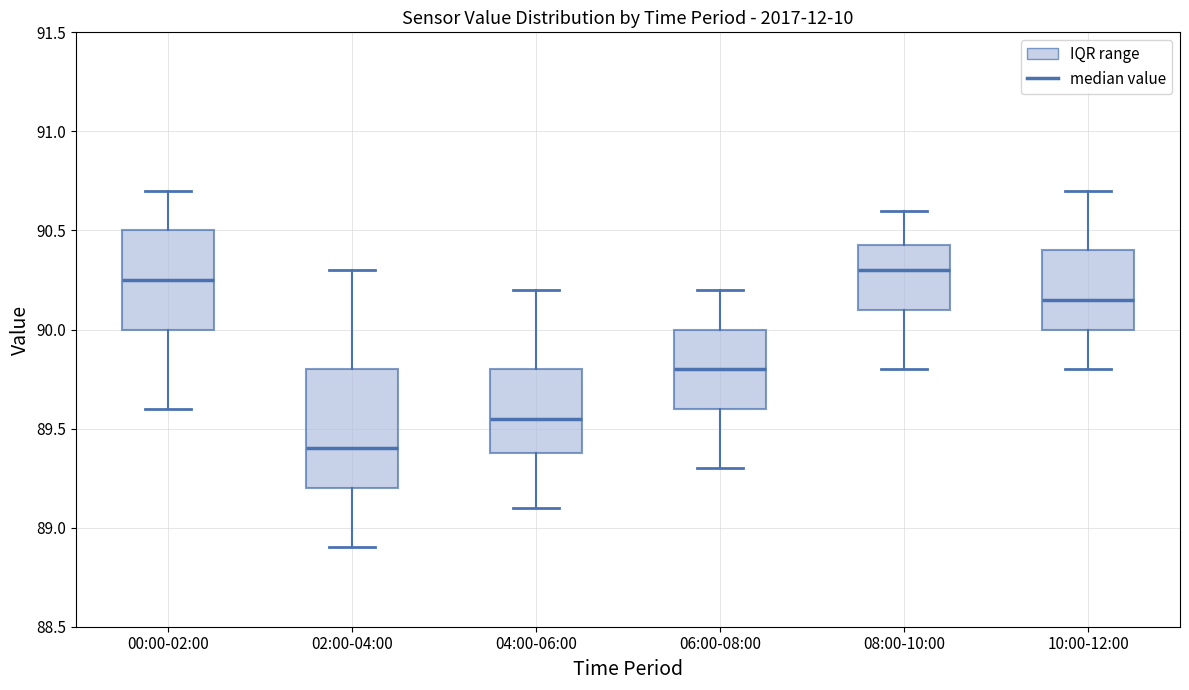

Which box's median line is the lowest?

02:00-04:00